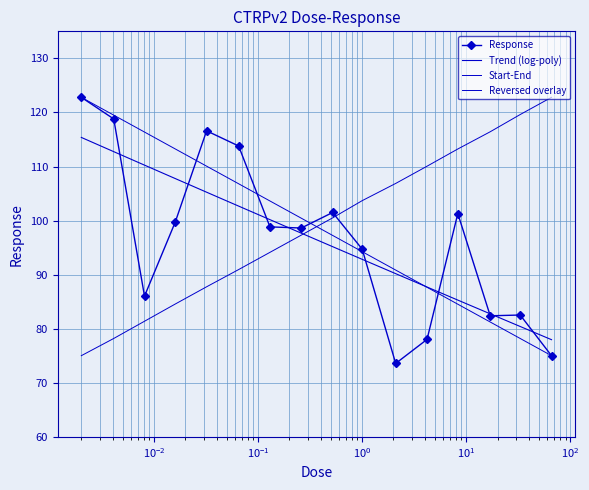

What is the value of the Response point at the 4th from the left?

99.7